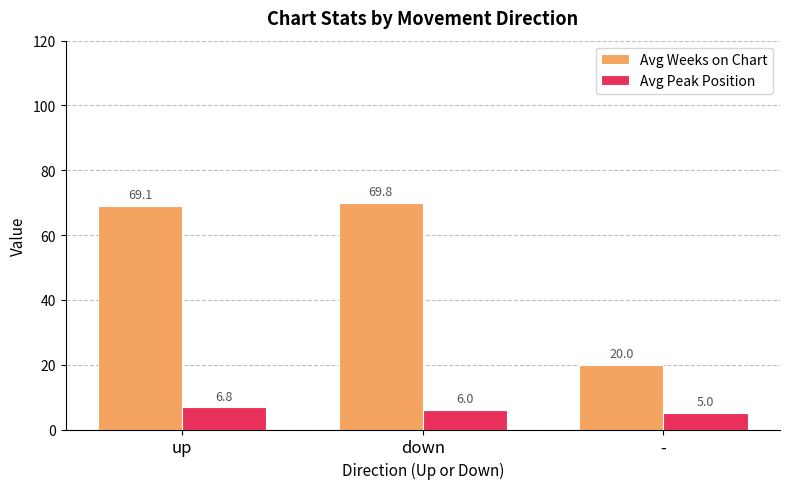

At which label does Avg Peak Position reach its minimum?

-